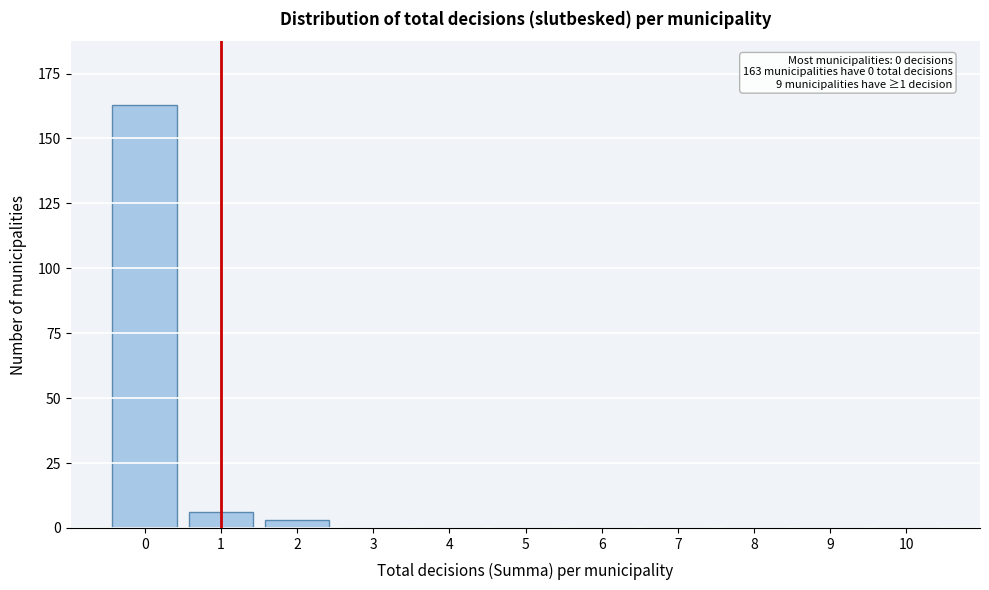

Reading left to right, transcribe all the data shown in this chart.

0=163	1=6	2=3	3=0	4=0	5=0	6=0	7=0	8=0	9=0	10=0